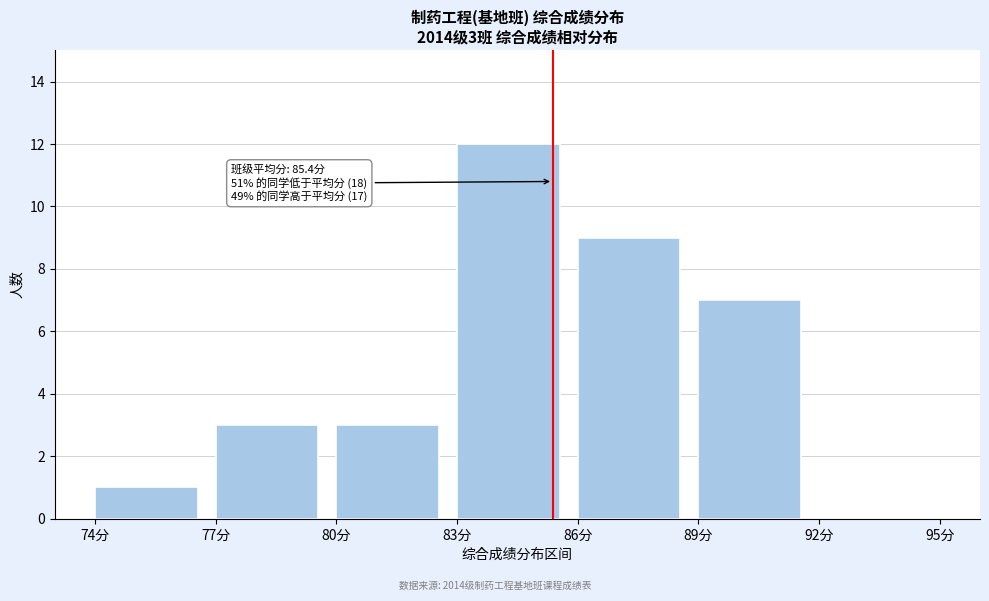

Which range on the x-axis has the tallest bar?

83 to 86